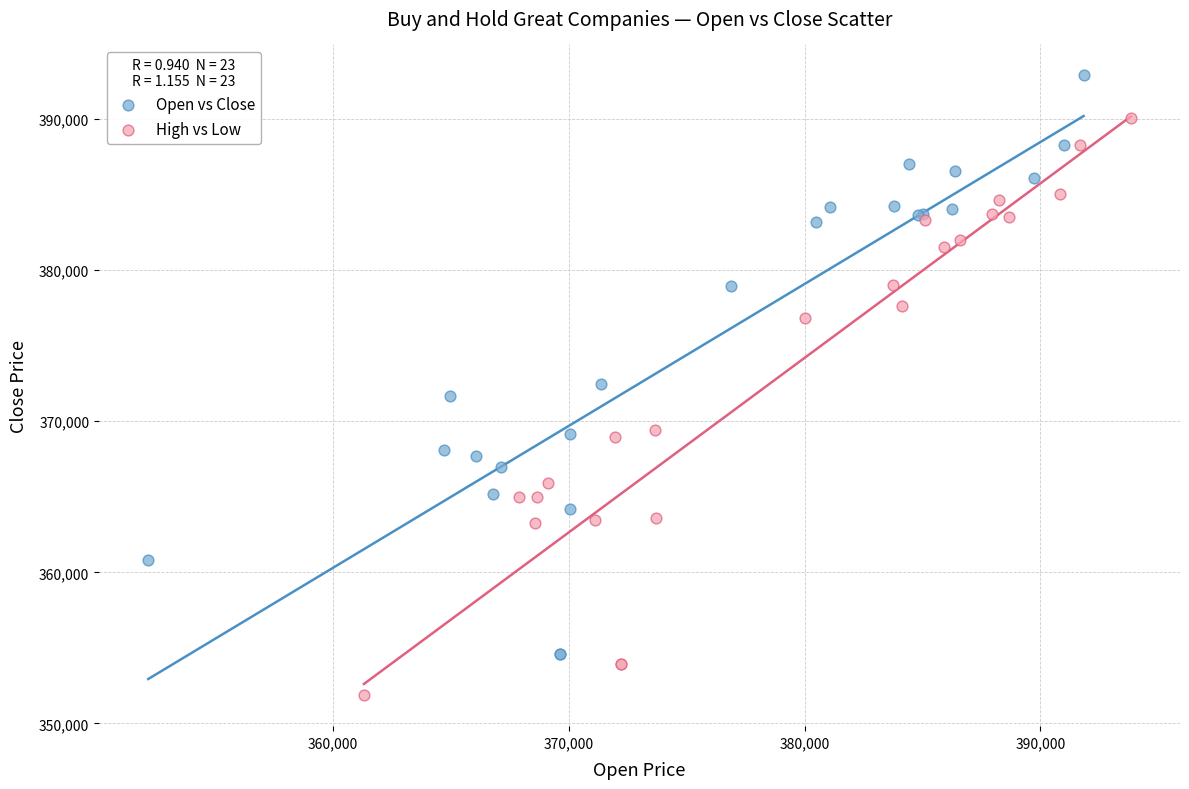

Which series reaches the maximum Y coordinate?

Open vs Close